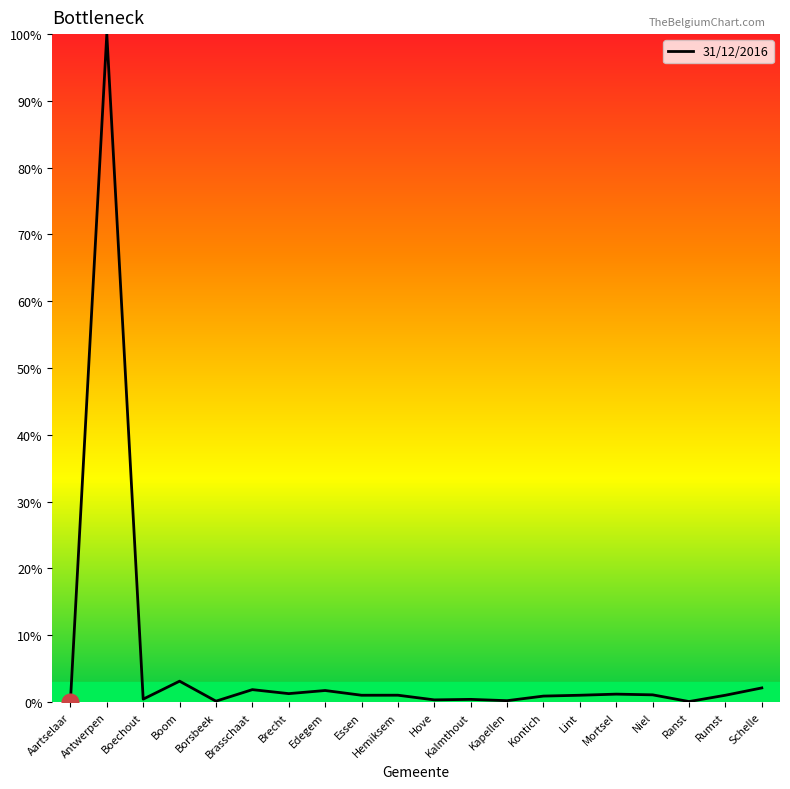

What is the difference between the maximum and minimum values?

99.9